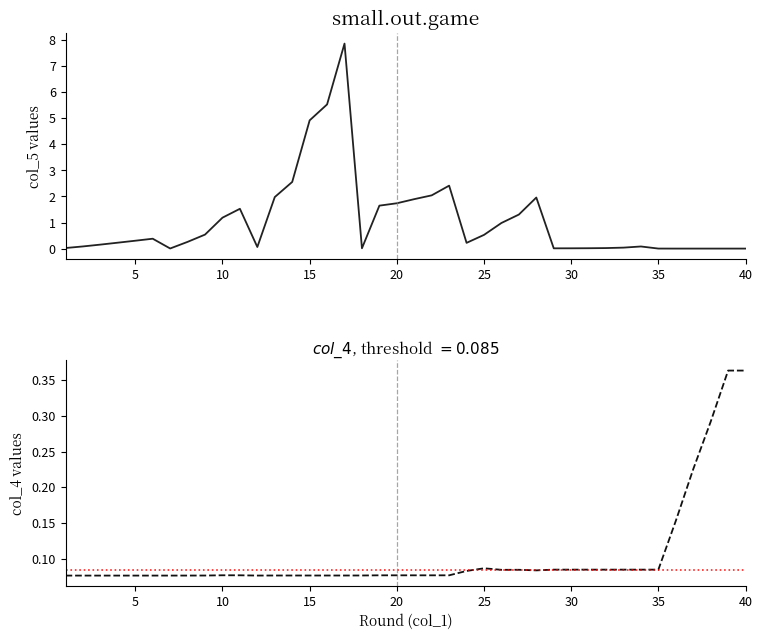

What are all the series names shown in the legend?

col_5, col_4